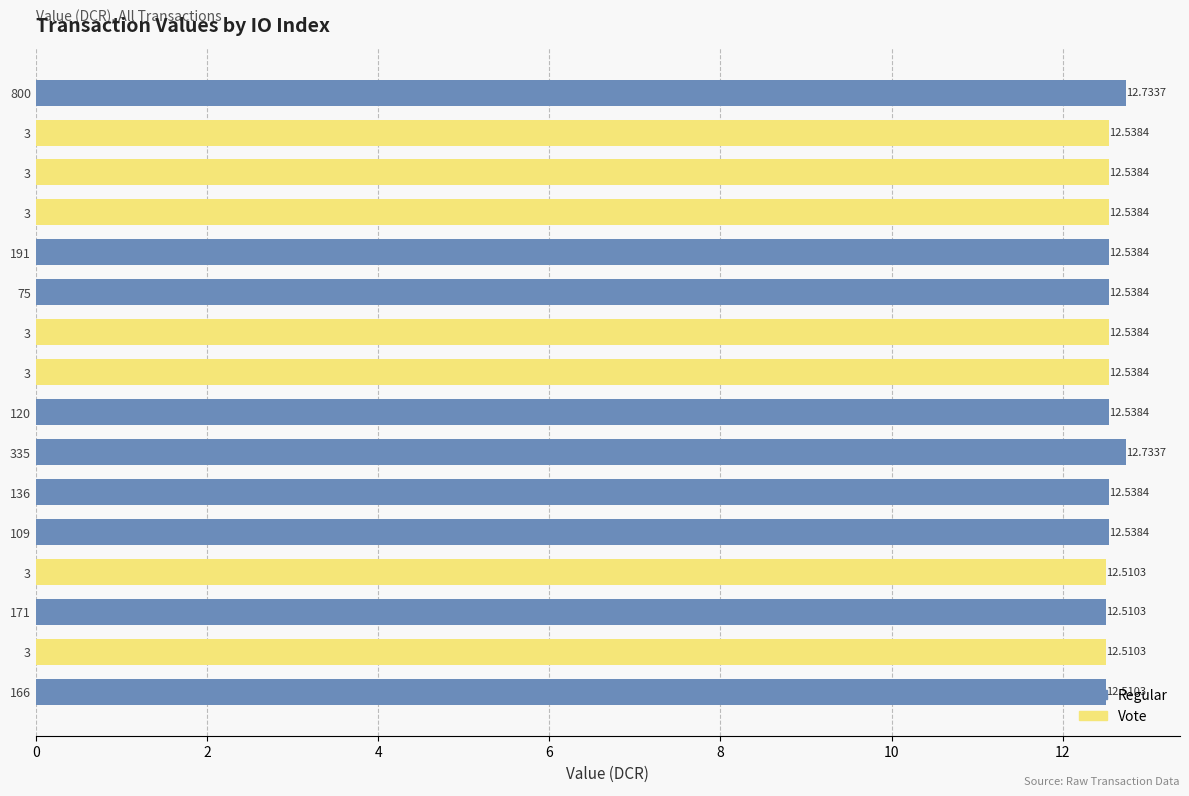

How many data points does each series have?

16